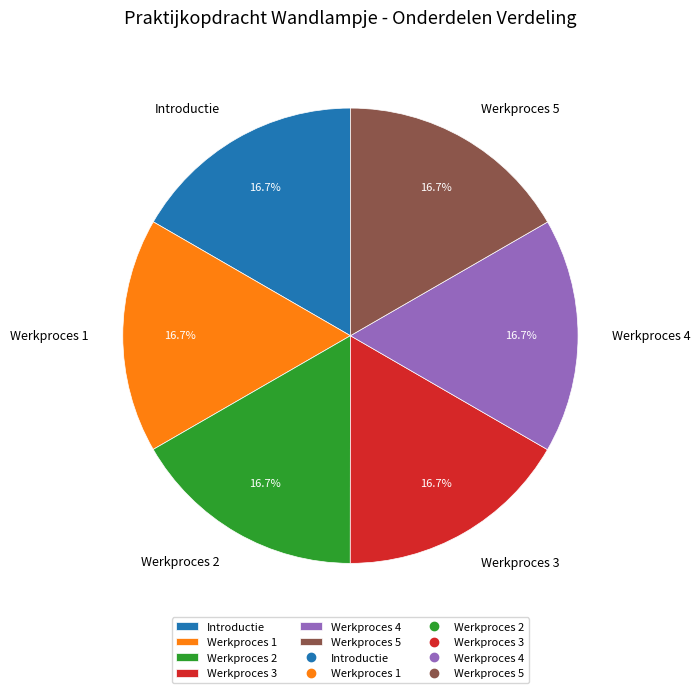

Does Werkproces 3 account for over 50% of the chart?

No